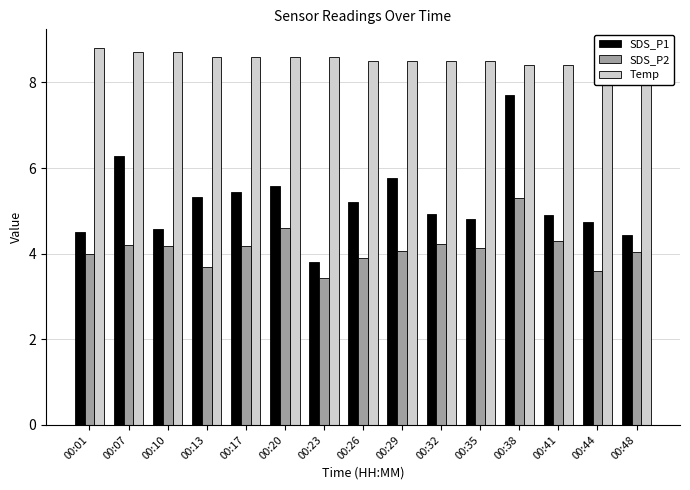

What is the sum of all SDS_P2 values?

61.8